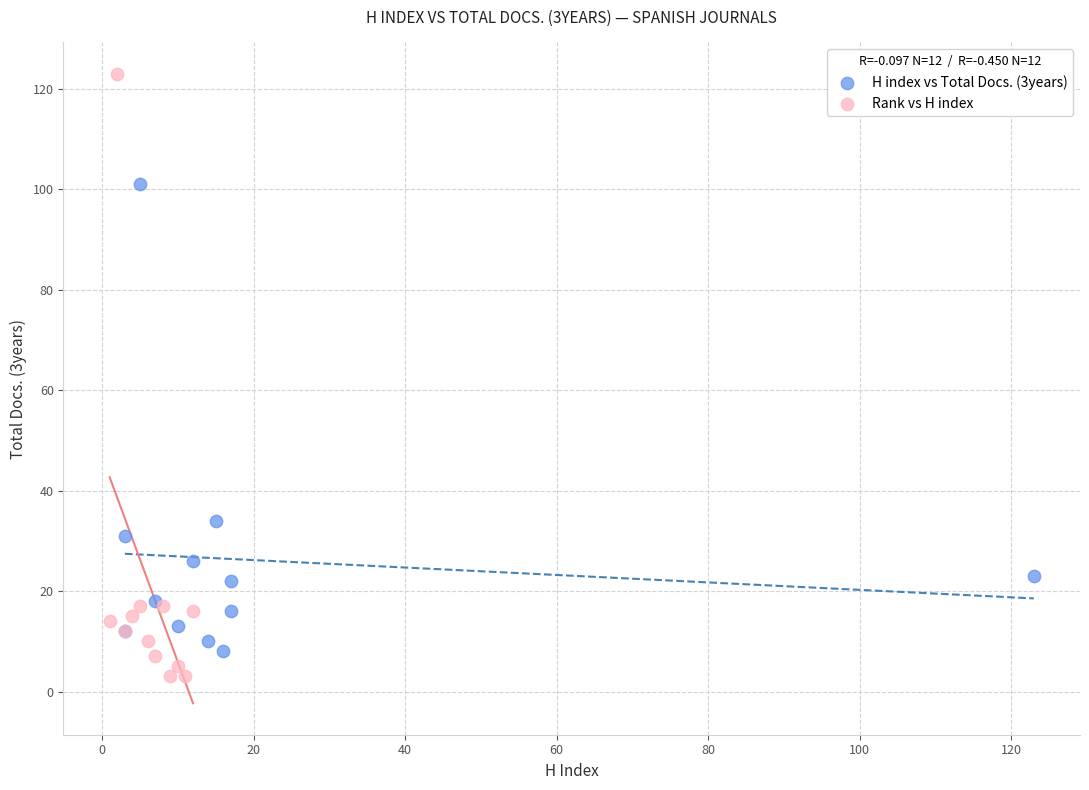

Which series contains the lowest Y value?

Rank vs H index